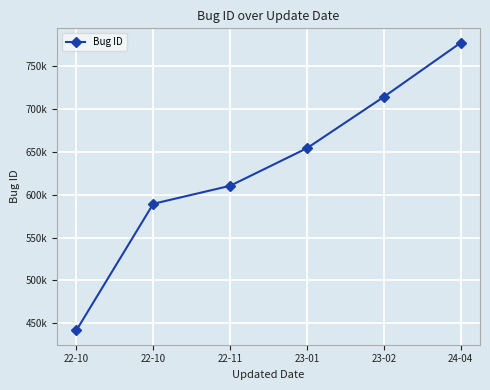

Is this an area chart (filled region under the line)?

No